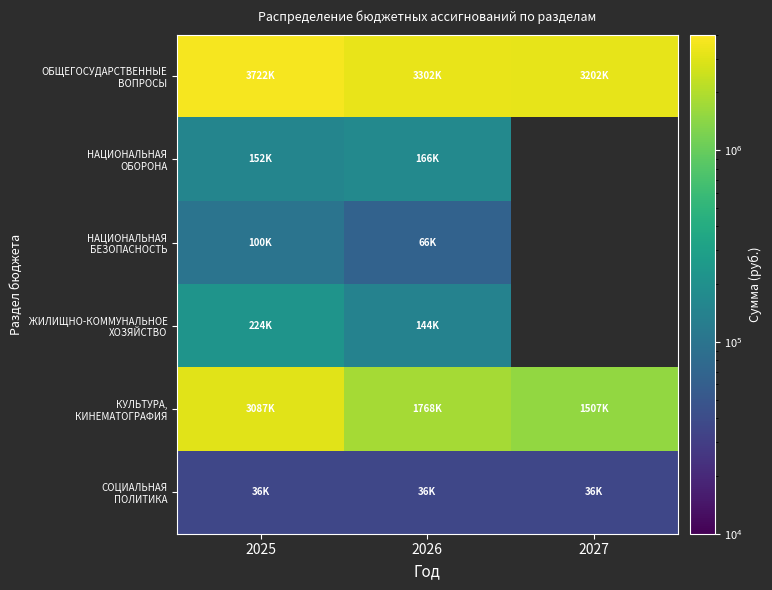

List the series in order of their overall mean, lowest first.

СОЦИАЛЬНАЯ ПОЛИТИКА, ОБЩЕГОСУДАРСТВЕННЫЕ ВОПРОСЫ, НАЦИОНАЛЬНАЯ ОБОРОНА, НАЦИОНАЛЬНАЯ БЕЗОПАСНОСТЬ, ЖИЛИЩНО-КОММУНАЛЬНОЕ ХОЗЯЙСТВО, КУЛЬТУРА, КИНЕМАТОГРАФИЯ